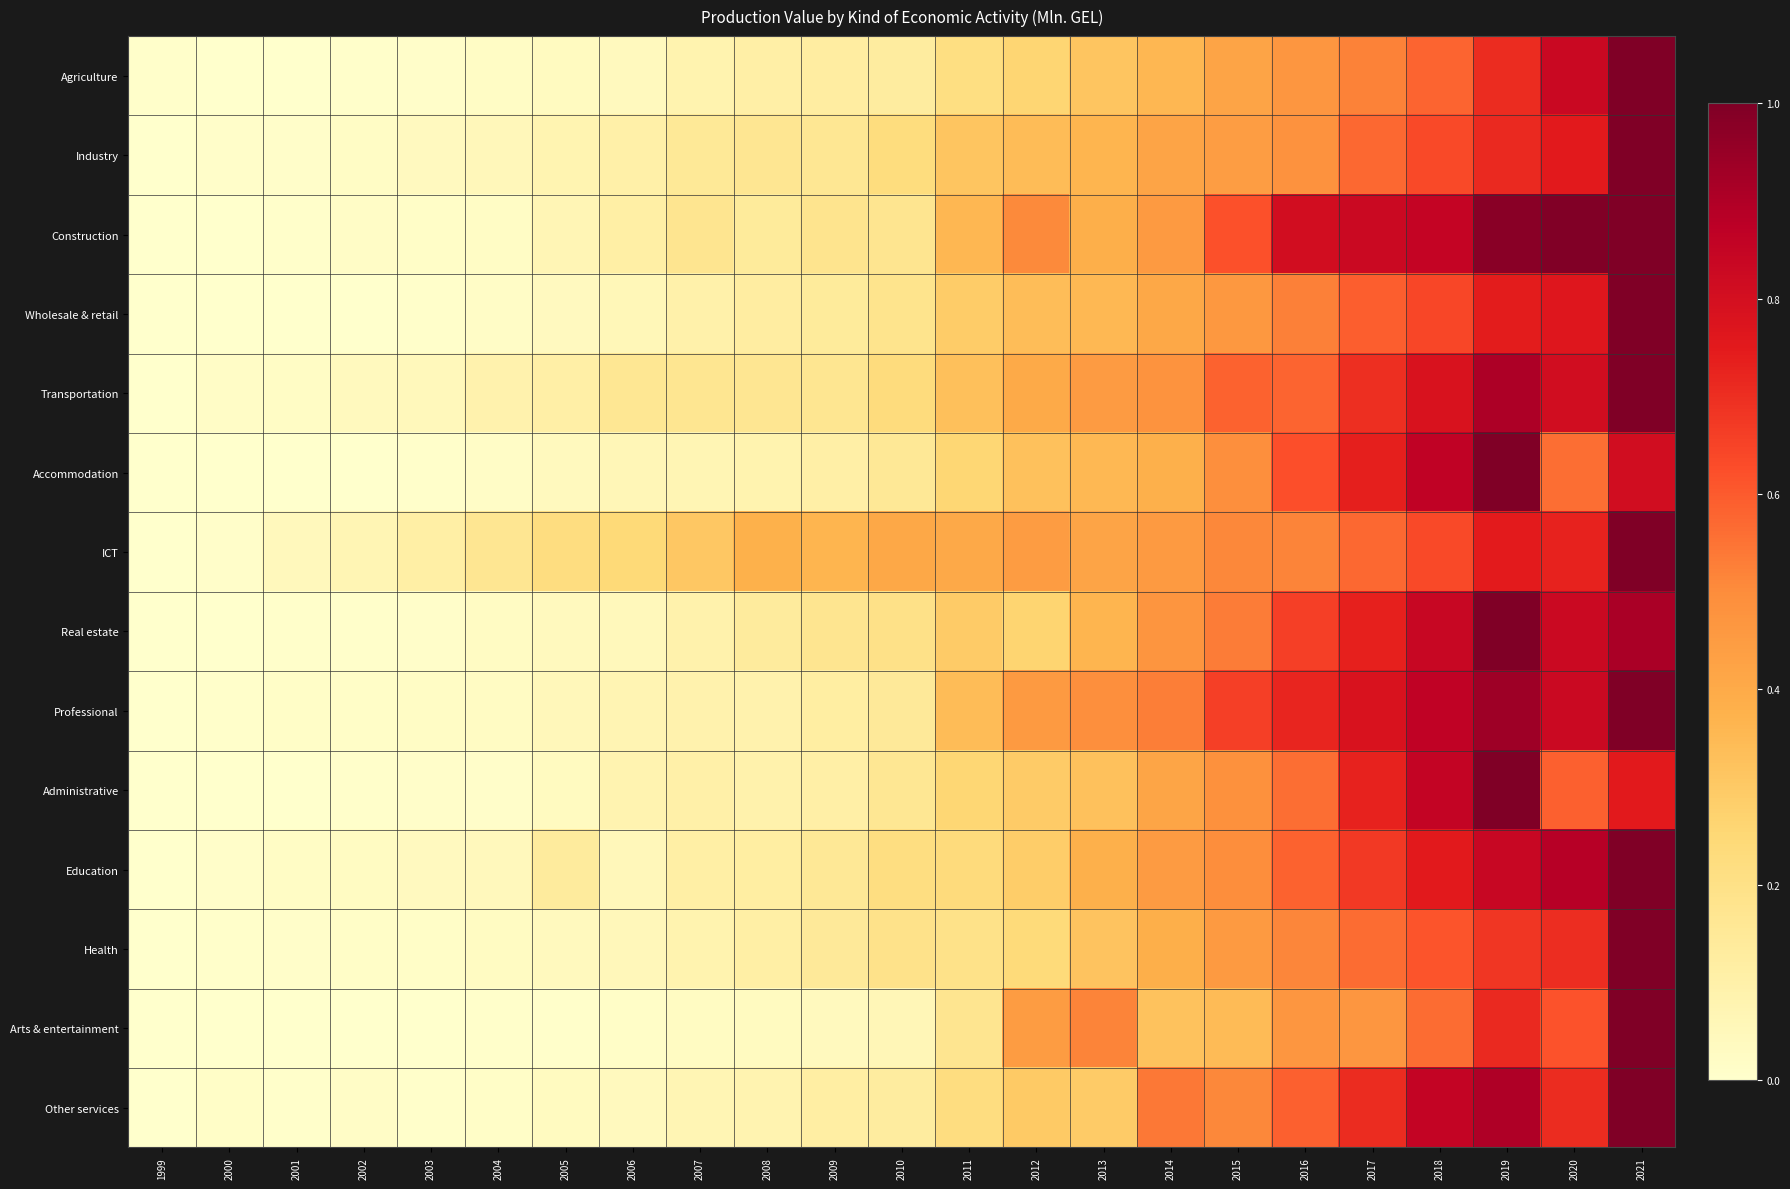

Reading right to left, extract all data points from this chart.

Agriculture: 2021=1.0	2020=0.8	2019=0.7	2018=0.6	2017=0.5	2016=0.5	2015=0.4	2014=0.4	2013=0.3	2012=0.3	2011=0.2	2010=0.1	2009=0.1	2008=0.1	2007=0.1	2006=0.0	2005=0.0	2004=0.0	2003=0.0	2002=0.0	2001=0.0	2000=0.0	1999=0.0
Industry: 2021=1.0	2020=0.8	2019=0.7	2018=0.6	2017=0.6	2016=0.5	2015=0.4	2014=0.4	2013=0.4	2012=0.3	2011=0.3	2010=0.2	2009=0.2	2008=0.2	2007=0.2	2006=0.1	2005=0.1	2004=0.1	2003=0.0	2002=0.0	2001=0.0	2000=0.0	1999=0.0
Construction: 2021=1.0	2020=1.0	2019=1.0	2018=0.9	2017=0.8	2016=0.8	2015=0.6	2014=0.5	2013=0.4	2012=0.5	2011=0.4	2010=0.2	2009=0.2	2008=0.1	2007=0.2	2006=0.1	2005=0.1	2004=0.0	2003=0.0	2002=0.0	2001=0.0	2000=0.0	1999=0.0
Wholesale & retail: 2021=1.0	2020=0.8	2019=0.7	2018=0.6	2017=0.6	2016=0.5	2015=0.5	2014=0.4	2013=0.4	2012=0.3	2011=0.3	2010=0.2	2009=0.1	2008=0.1	2007=0.1	2006=0.1	2005=0.0	2004=0.0	2003=0.0	2002=0.0	2001=0.0	2000=0.0	1999=0.0
Transportation: 2021=1.0	2020=0.8	2019=0.9	2018=0.8	2017=0.7	2016=0.6	2015=0.6	2014=0.5	2013=0.4	2012=0.4	2011=0.3	2010=0.2	2009=0.2	2008=0.2	2007=0.2	2006=0.2	2005=0.1	2004=0.1	2003=0.0	2002=0.0	2001=0.0	2000=0.0	1999=0.0
Accommodation: 2021=0.8	2020=0.6	2019=1.0	2018=0.9	2017=0.7	2016=0.6	2015=0.5	2014=0.4	2013=0.4	2012=0.3	2011=0.3	2010=0.2	2009=0.1	2008=0.1	2007=0.1	2006=0.1	2005=0.0	2004=0.0	2003=0.0	2002=0.0	2001=0.0	2000=0.0	1999=0.0
ICT: 2021=1.0	2020=0.7	2019=0.7	2018=0.6	2017=0.6	2016=0.5	2015=0.5	2014=0.5	2013=0.4	2012=0.4	2011=0.4	2010=0.4	2009=0.4	2008=0.4	2007=0.3	2006=0.2	2005=0.2	2004=0.2	2003=0.1	2002=0.1	2001=0.0	2000=0.0	1999=0.0
Real estate: 2021=0.9	2020=0.8	2019=1.0	2018=0.8	2017=0.7	2016=0.7	2015=0.5	2014=0.5	2013=0.4	2012=0.3	2011=0.3	2010=0.2	2009=0.2	2008=0.1	2007=0.1	2006=0.0	2005=0.0	2004=0.0	2003=0.0	2002=0.0	2001=0.0	2000=0.0	1999=0.0
Professional: 2021=1.0	2020=0.8	2019=0.9	2018=0.9	2017=0.8	2016=0.7	2015=0.7	2014=0.5	2013=0.5	2012=0.5	2011=0.3	2010=0.1	2009=0.1	2008=0.1	2007=0.1	2006=0.1	2005=0.1	2004=0.0	2003=0.0	2002=0.0	2001=0.0	2000=0.0	1999=0.0
Administrative: 2021=0.8	2020=0.6	2019=1.0	2018=0.9	2017=0.7	2016=0.6	2015=0.5	2014=0.4	2013=0.3	2012=0.3	2011=0.3	2010=0.2	2009=0.1	2008=0.1	2007=0.1	2006=0.1	2005=0.0	2004=0.0	2003=0.0	2002=0.0	2001=0.0	2000=0.0	1999=0.0
Education: 2021=1.0	2020=0.9	2019=0.8	2018=0.8	2017=0.7	2016=0.6	2015=0.5	2014=0.5	2013=0.4	2012=0.3	2011=0.2	2010=0.2	2009=0.2	2008=0.1	2007=0.1	2006=0.1	2005=0.1	2004=0.0	2003=0.0	2002=0.0	2001=0.0	2000=0.0	1999=0.0
Health: 2021=1.0	2020=0.7	2019=0.7	2018=0.6	2017=0.6	2016=0.5	2015=0.5	2014=0.4	2013=0.3	2012=0.2	2011=0.2	2010=0.2	2009=0.1	2008=0.1	2007=0.1	2006=0.1	2005=0.0	2004=0.0	2003=0.0	2002=0.0	2001=0.0	2000=0.0	1999=0.0
Arts & entertainment: 2021=1.0	2020=0.6	2019=0.7	2018=0.6	2017=0.5	2016=0.5	2015=0.3	2014=0.3	2013=0.5	2012=0.4	2011=0.2	2010=0.1	2009=0.0	2008=0.0	2007=0.0	2006=0.0	2005=0.0	2004=0.0	2003=0.0	2002=0.0	2001=0.0	2000=0.0	1999=0.0
Other services: 2021=1.0	2020=0.7	2019=0.9	2018=0.9	2017=0.7	2016=0.6	2015=0.5	2014=0.5	2013=0.3	2012=0.3	2011=0.2	2010=0.1	2009=0.1	2008=0.1	2007=0.1	2006=0.0	2005=0.0	2004=0.0	2003=0.0	2002=0.0	2001=0.0	2000=0.0	1999=0.0